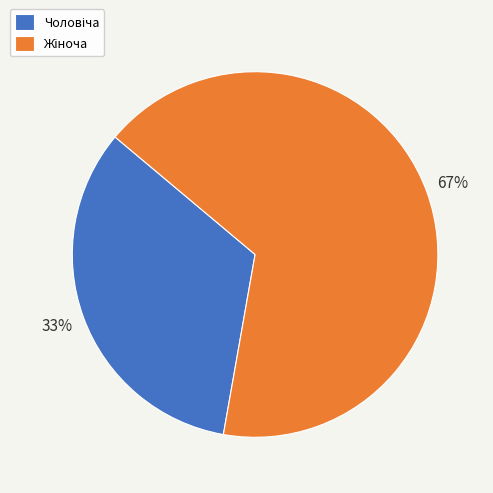

Is there a majority slice in this chart?

Yes